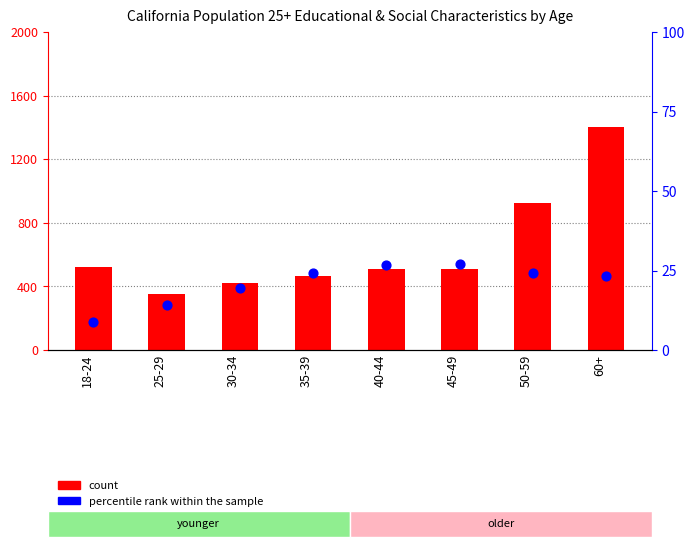

At how many categories does at least one series exceed 657903?

2